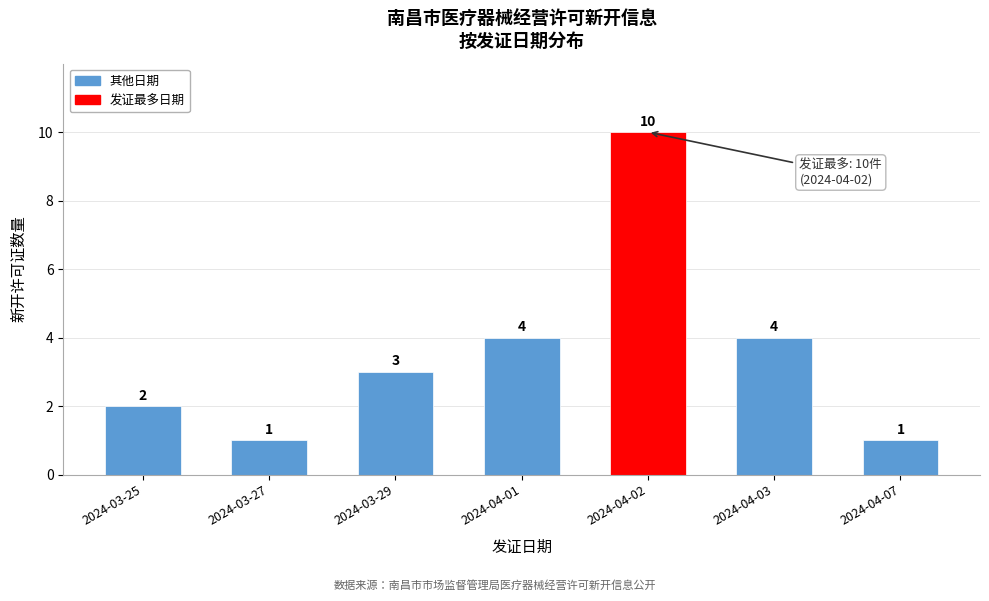

Reading right to left, extract all data points from this chart.

1	4	10	4	3	1	2